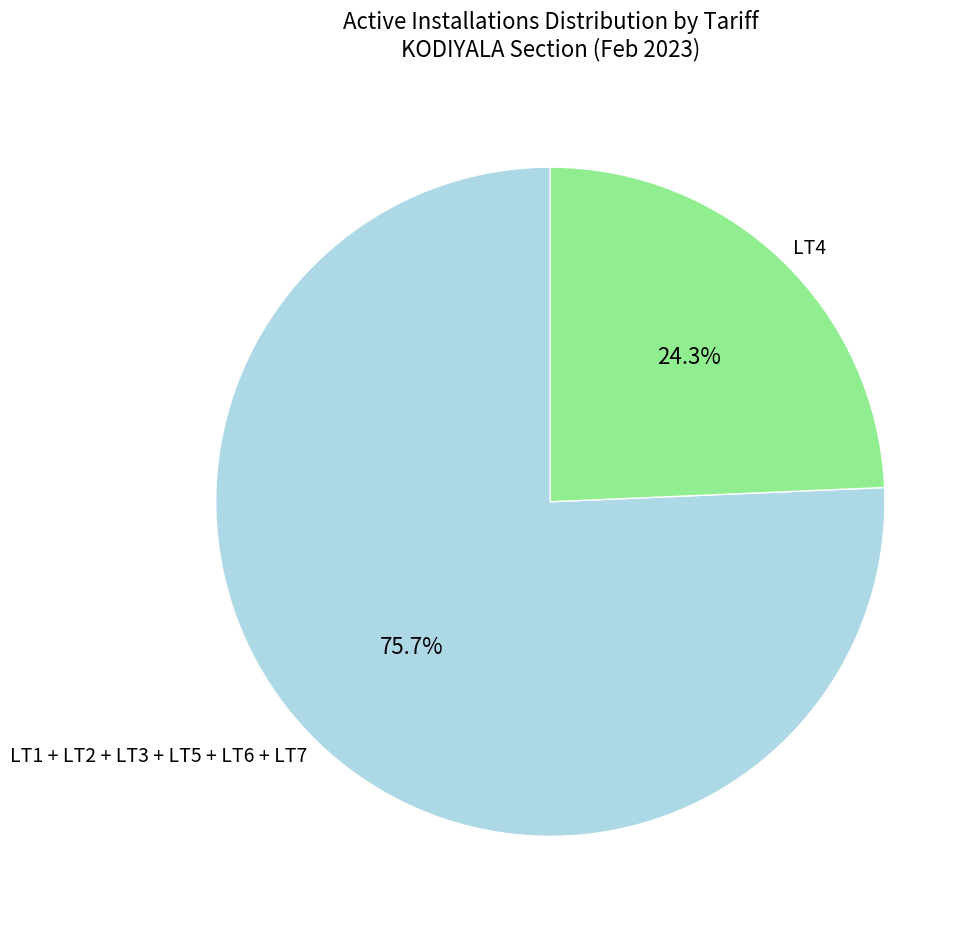

Is there a majority slice in this chart?

Yes